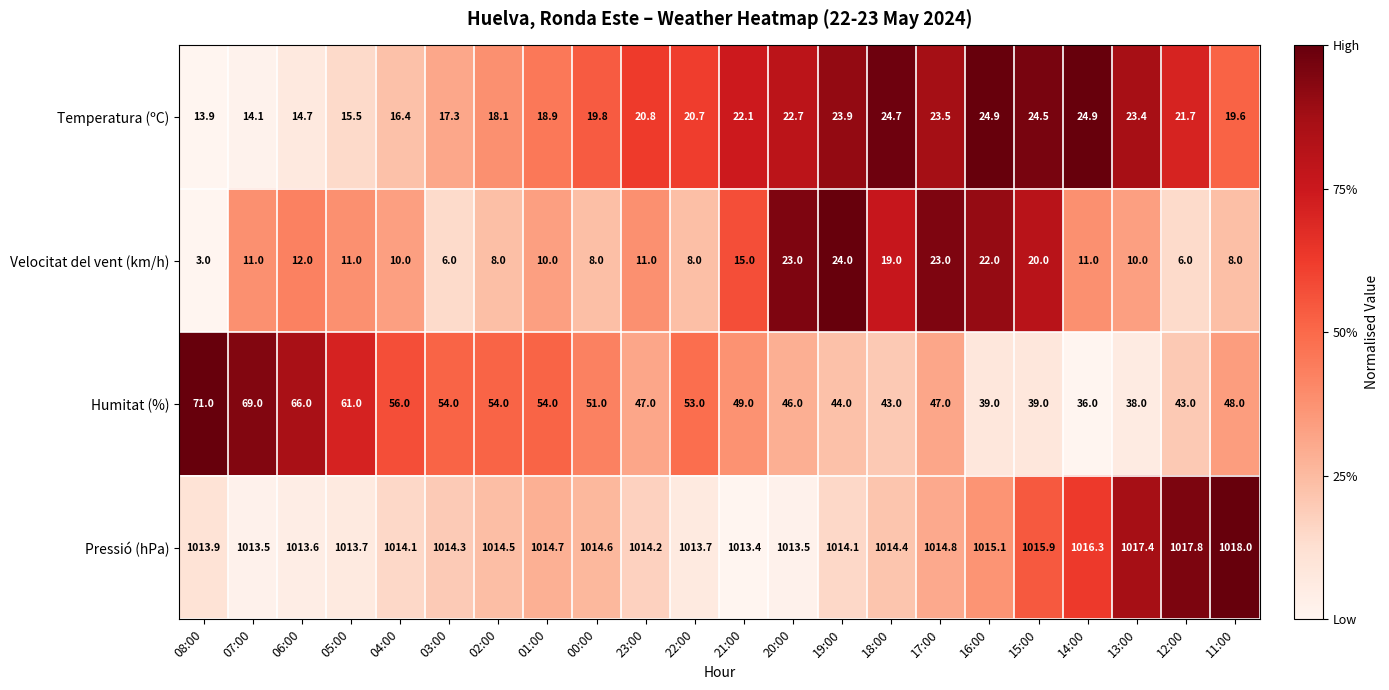

At 03:00, list the series in order from smallest to largest.

Velocitat del vent (km/h), Temperatura (ºC), Humitat (%), Pressió (hPa)